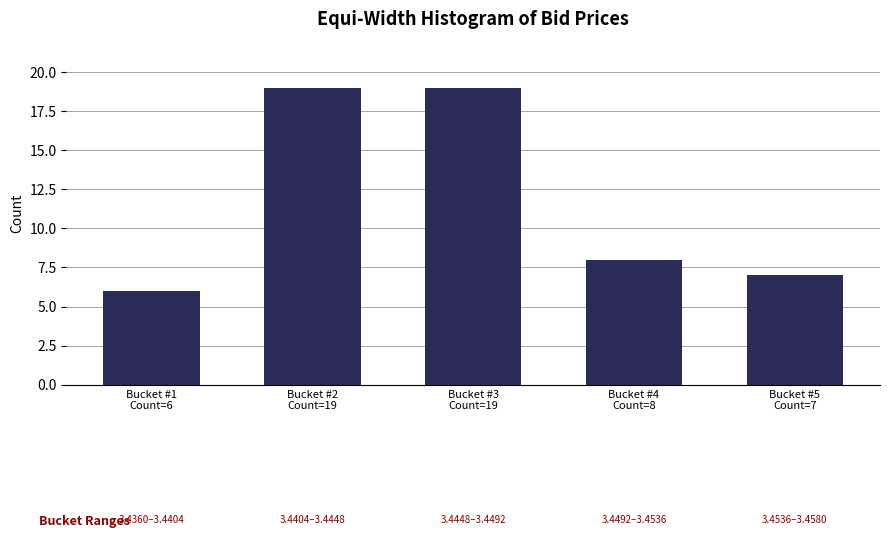

Reading left to right, extract all data points from this chart.

6	19	19	8	7